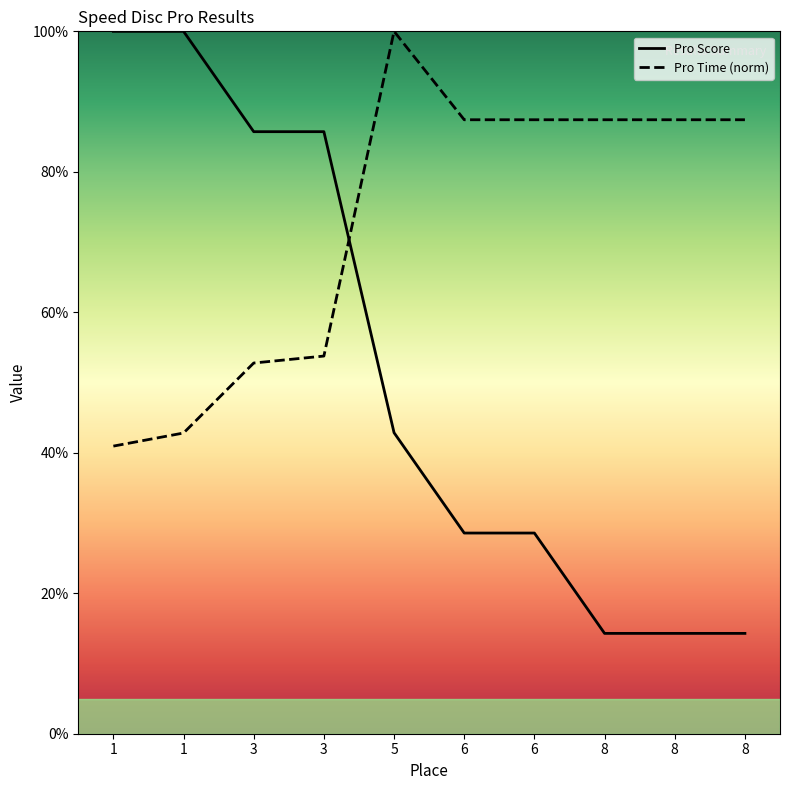

At which category is the sum across all series the highest?

5